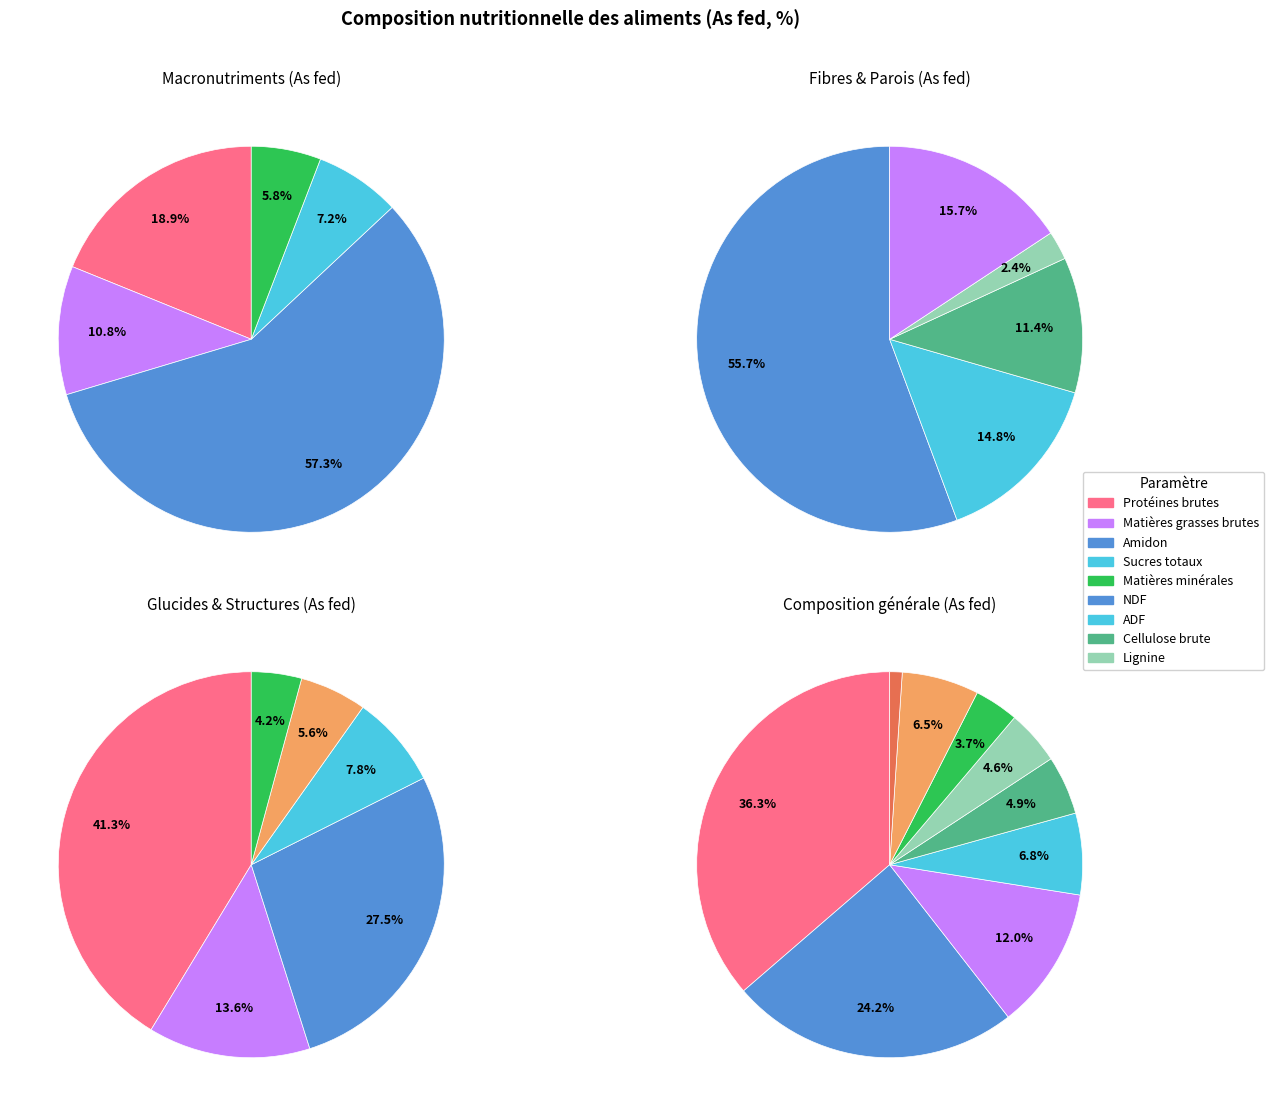

What is the ratio of the value at Cellulose brute to the value at Matières minérales?

1.3